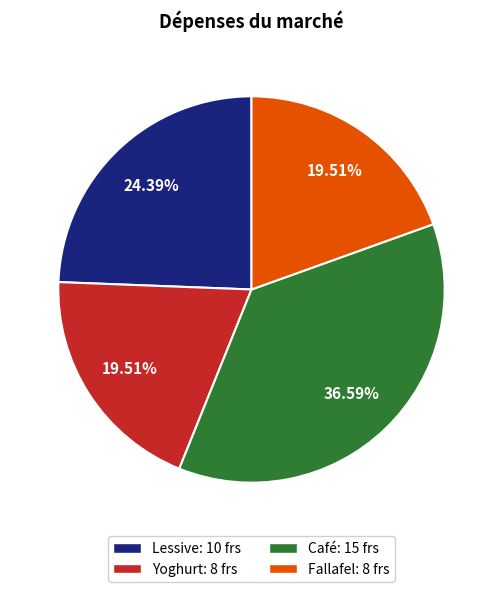

Which category has the biggest portion of the pie?

Café